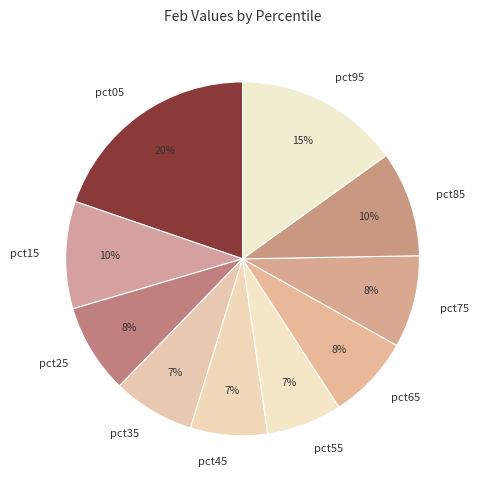

Approximately how many times larger is the value at pct65 compared to pct85?

0.8